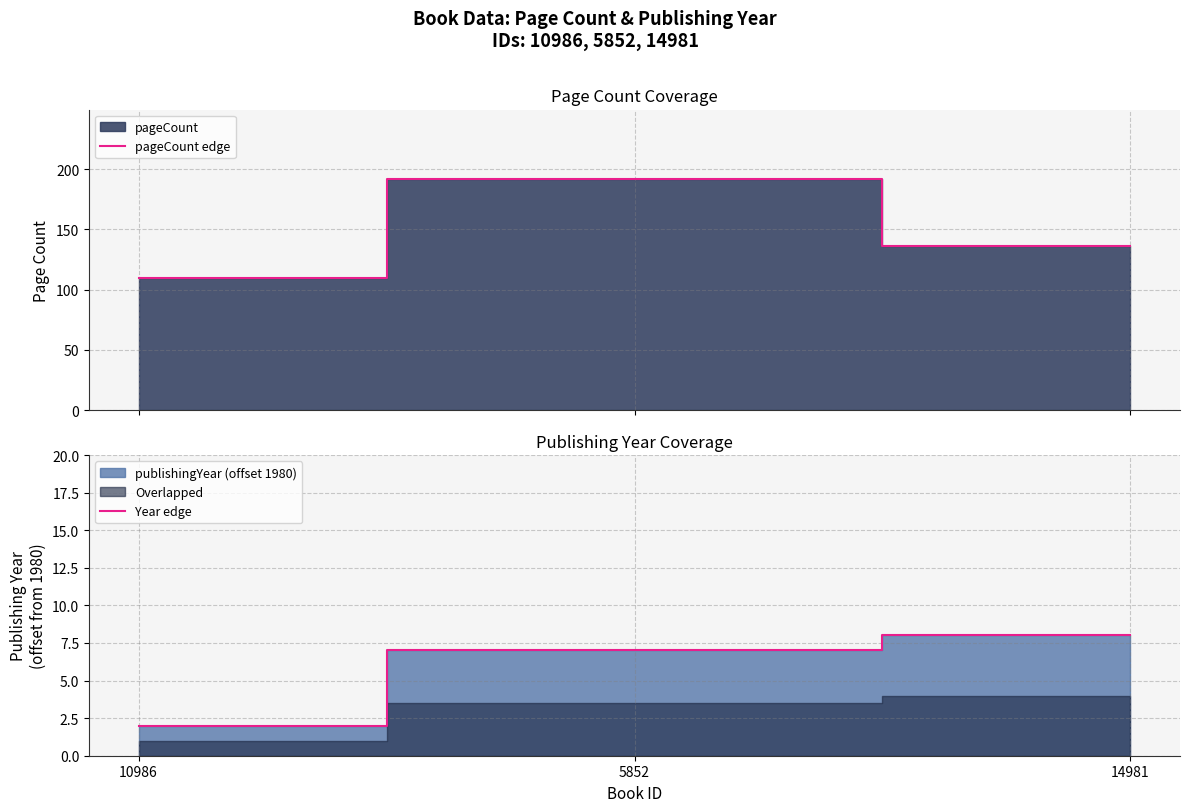

What is the greatest value displayed?

192